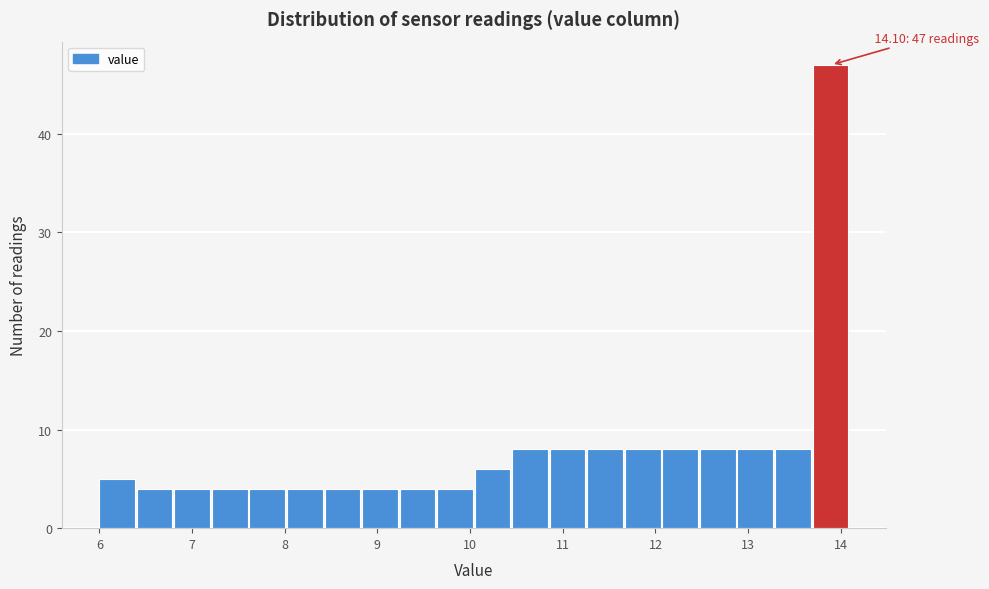

Which range on the x-axis has the tallest bar?

13.7 to 14.1